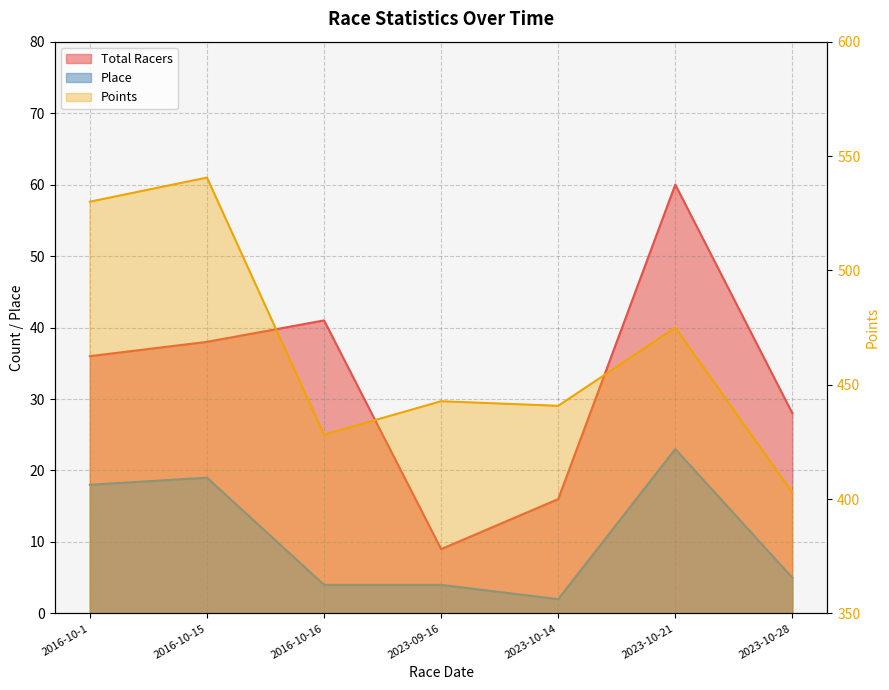

True or false: Points and Total Racers intersect in this chart.

False